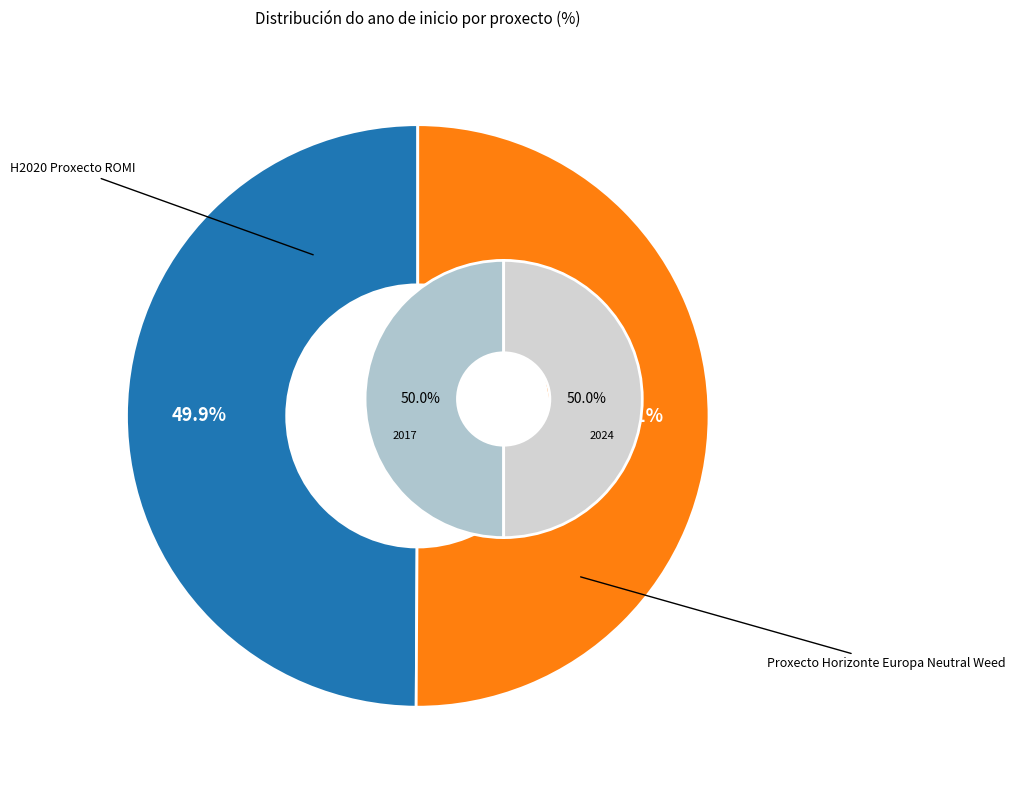

Is there a majority slice in this chart?

Yes